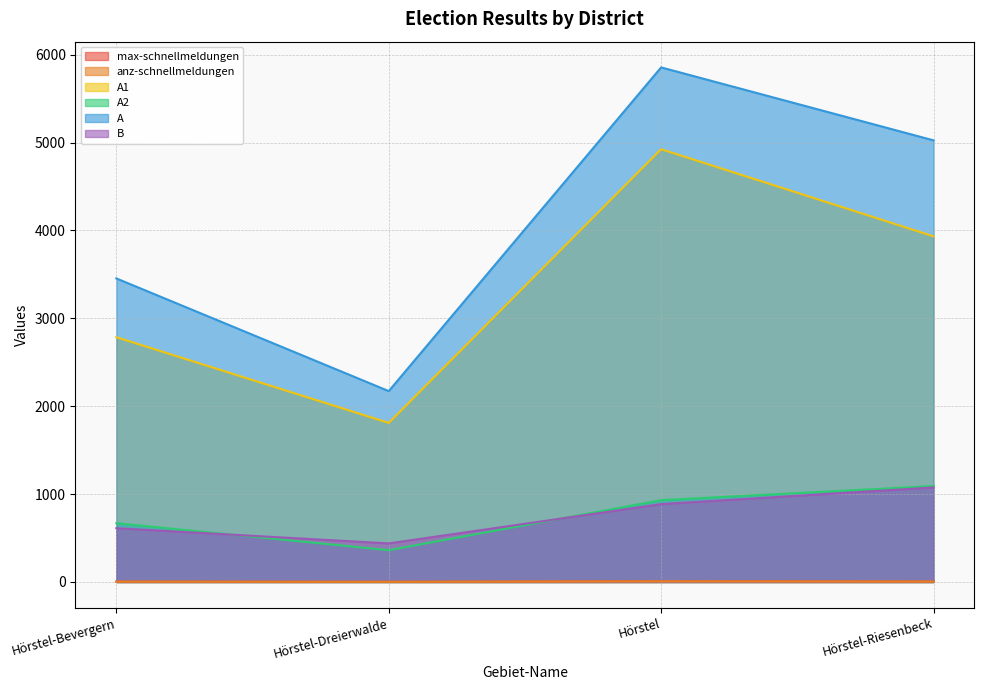

Is the value of anz-schnellmeldungen at Hörstel greater than the value of A2 at Hörstel-Bevergern?

No